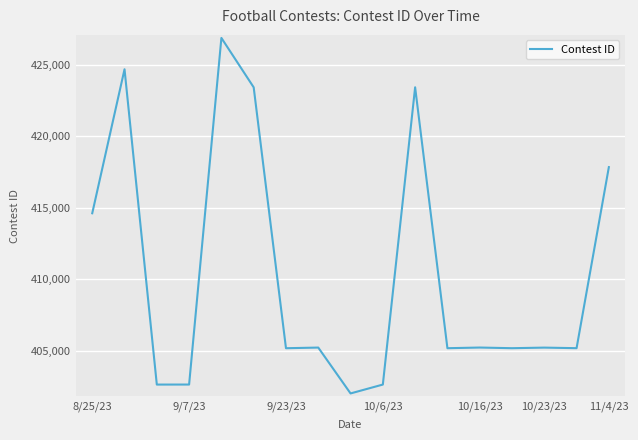

What is the greatest value displayed?

426889